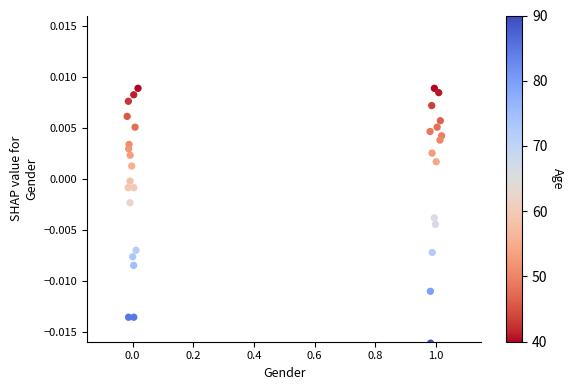

What is the range of X values (max minus min)?

1.0